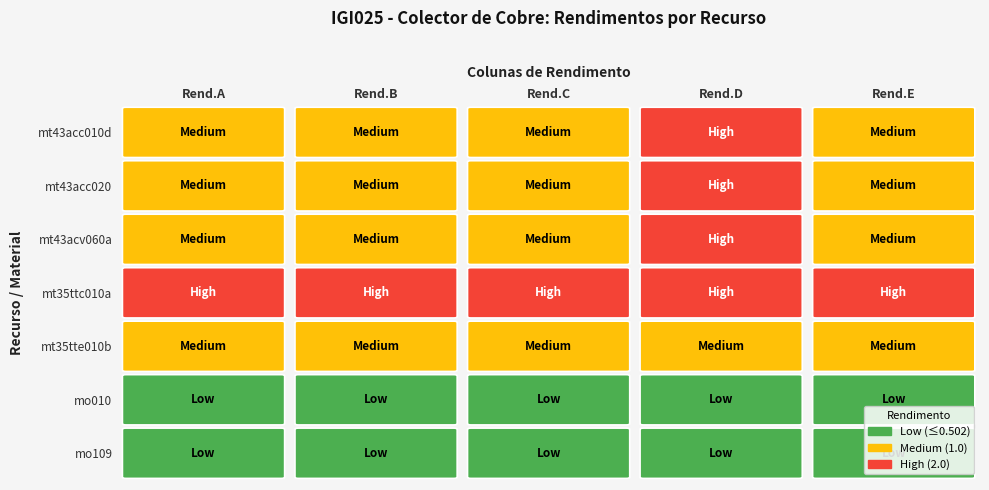

Reading right to left, extract all data points from this chart.

mt43acc010d: 4=1.0	3=2.0	2=1.0	1=1.0	0=1.0
mt43acc020: 4=1.0	3=2.0	2=1.0	1=1.0	0=1.0
mt43acv060a: 4=1.0	3=2.0	2=1.0	1=1.0	0=1.0
mt35ttc010a: 4=2.0	3=2.0	2=2.0	1=2.0	0=2.0
mt35tte010b: 4=1.0	3=1.0	2=1.0	1=1.0	0=1.0
mo010: 4=0.5	3=0.5	2=0.5	1=0.5	0=0.5
mo109: 4=0.5	3=0.5	2=0.5	1=0.5	0=0.5